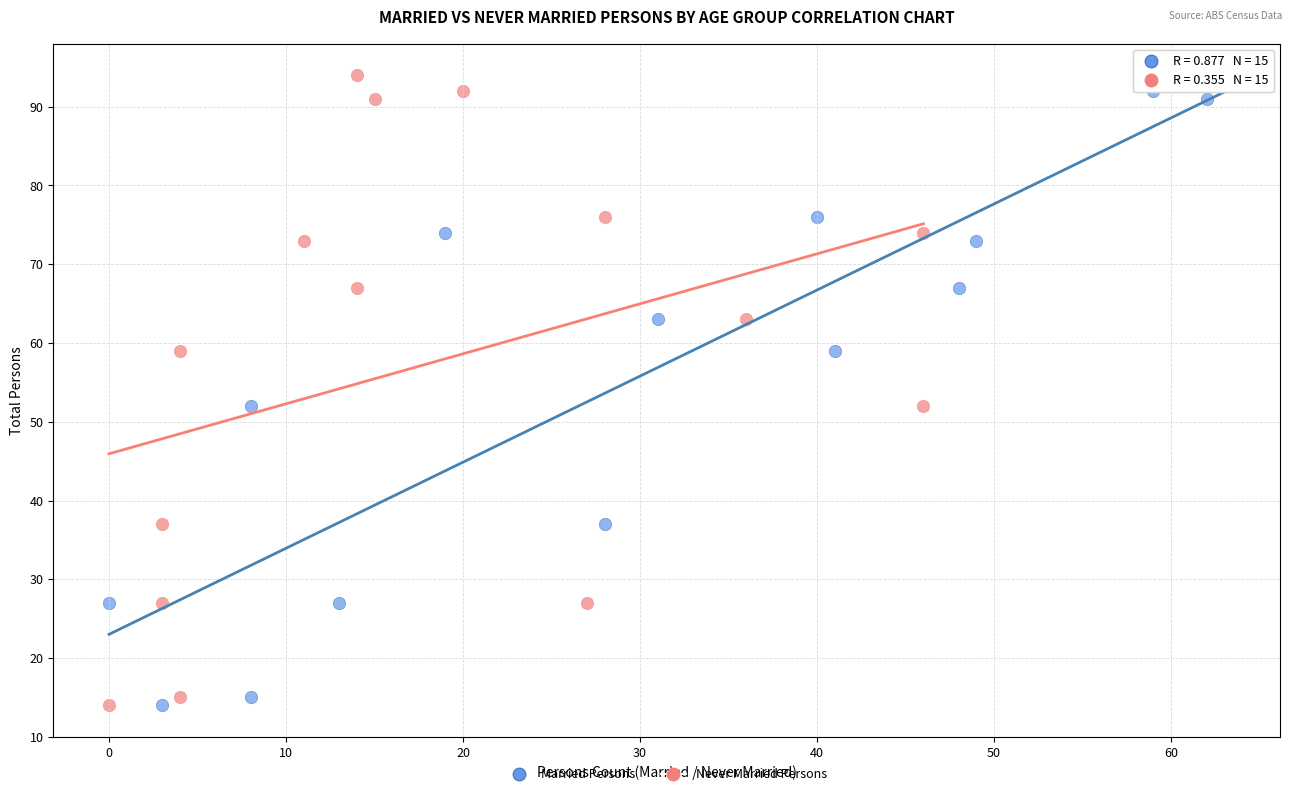

What are all the series names shown in the legend?

Married Persons, Never Married Persons